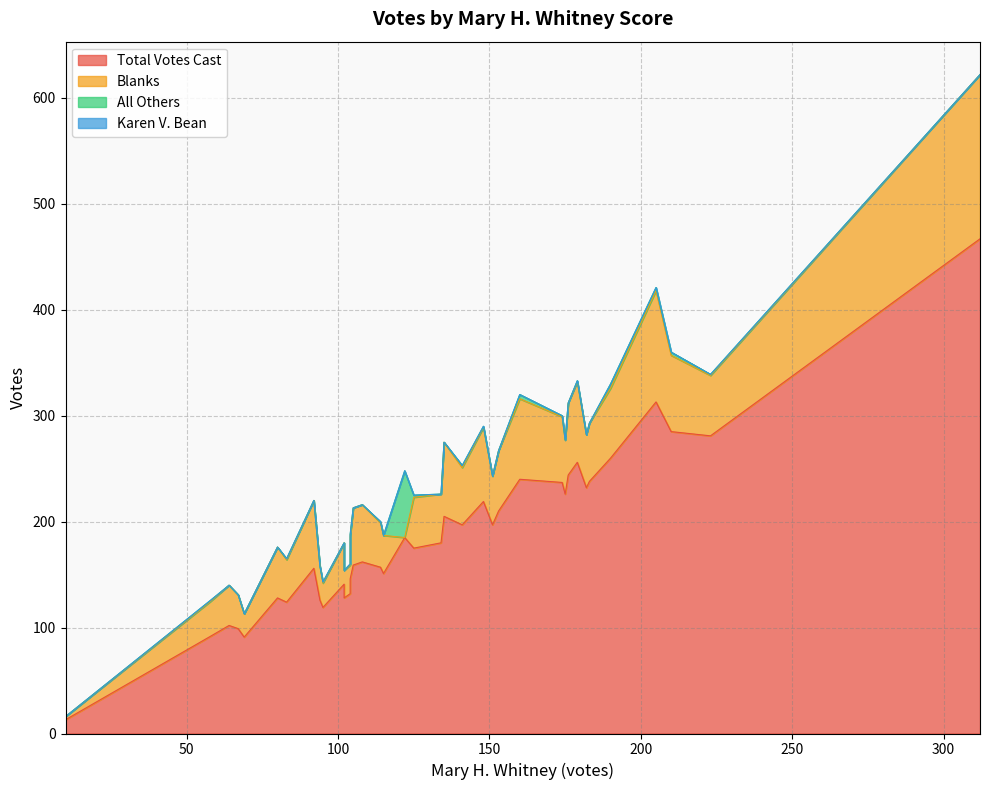

Reading left to right, extract all data points from this chart.

Total Votes Cast: 0=244	1=467	2=281	3=260	4=210	5=232	6=138	7=226	8=285	9=219	10=157	11=132	12=313	13=92	14=240	15=197	16=156	17=102	18=13	19=162	20=128	21=146	22=180	23=141	24=119	25=124	26=175	27=197	28=237	29=185	30=238	31=99	32=128	33=126	34=91	35=151	36=159	37=205	38=256
Blanks: 0=68	1=155	2=57	3=66	4=57	5=50	6=35	7=51	8=72	9=70	10=42	11=27	12=105	13=33	14=76	15=46	16=64	17=38	18=3	19=54	20=48	21=40	22=46	23=39	24=23	25=40	26=48	27=54	28=62	29=0	30=55	31=32	32=26	33=32	34=22	35=36	36=54	37=70	38=76
All Others: 0=0	1=0	2=1	3=4	4=0	5=0	6=1	7=0	8=3	9=1	10=1	11=1	12=3	13=1	14=4	15=0	16=0	17=0	18=0	19=0	20=0	21=2	22=0	23=0	24=1	25=1	26=2	27=2	28=1	29=63	30=0	31=0	32=0	33=0	34=0	35=0	36=0	37=0	38=1
Karen V. Bean: 0=0	1=0	2=0	3=0	4=0	5=0	6=0	7=0	8=0	9=0	10=0	11=0	12=0	13=0	14=0	15=0	16=0	17=0	18=0	19=0	20=0	21=0	22=0	23=0	24=0	25=0	26=0	27=0	28=0	29=0	30=0	31=0	32=0	33=0	34=0	35=0	36=0	37=0	38=0